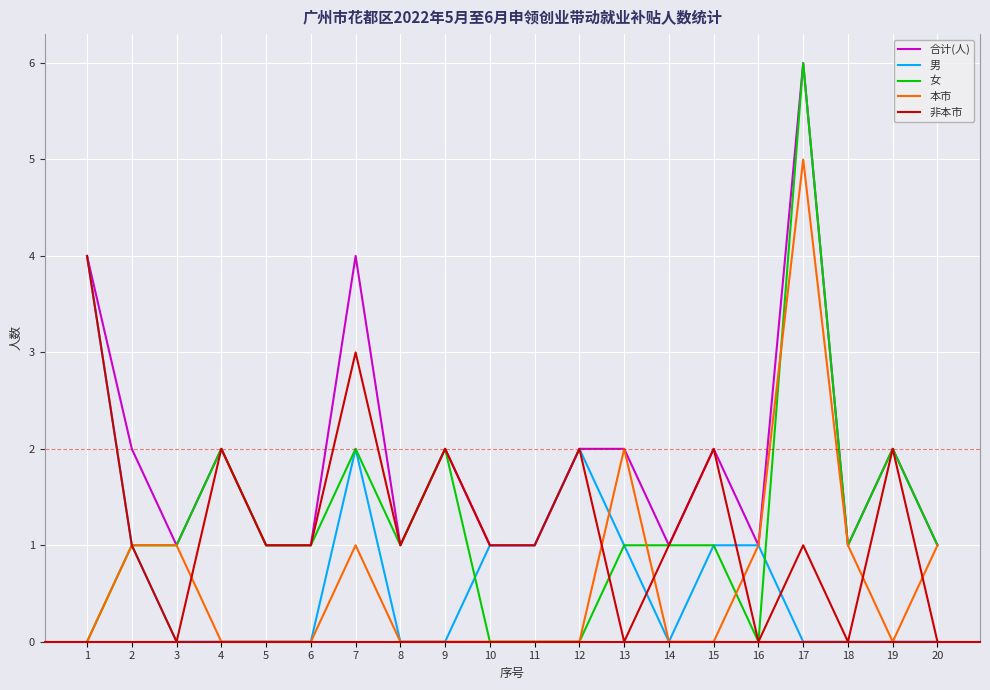

At which category is the sum across all series the highest?

17